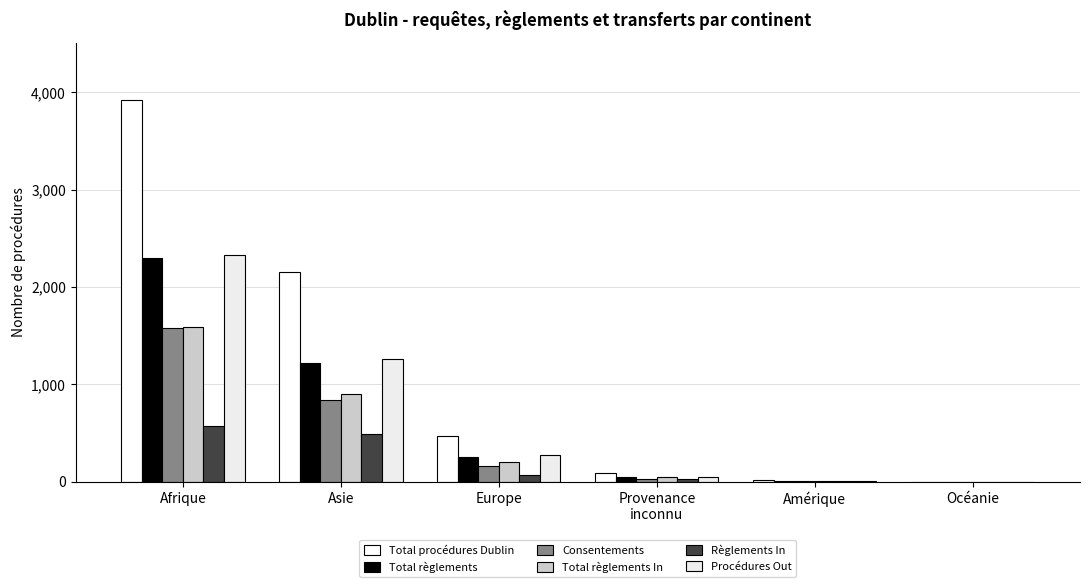

Read the Consentements value at Europe, to the nearest 10.

160